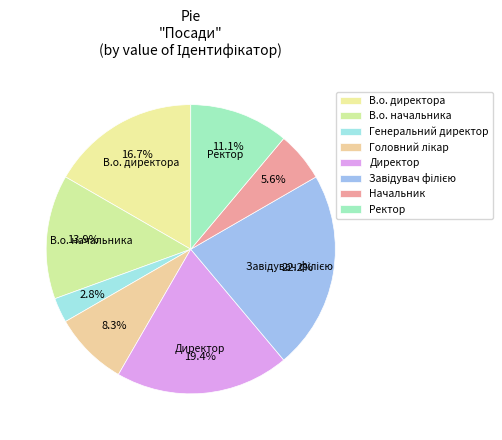

Rank the categories by value from highest to lowest.

Завідувач філією, Директор, В.о. директора, В.о. начальника, Ректор, Головний лікар, Начальник, Генеральний директор